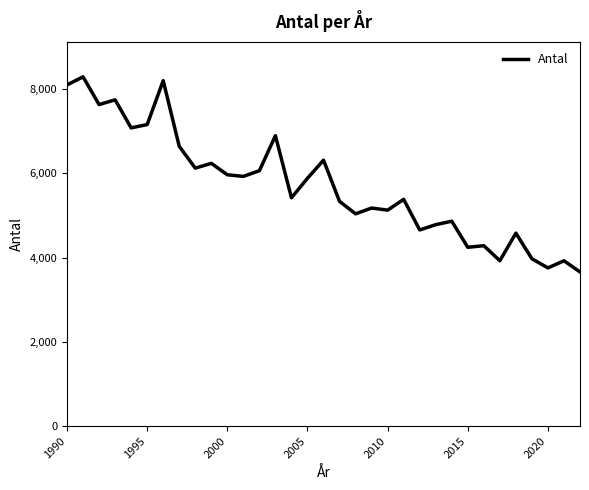

What is the difference between the second highest and second lowest values?

4444